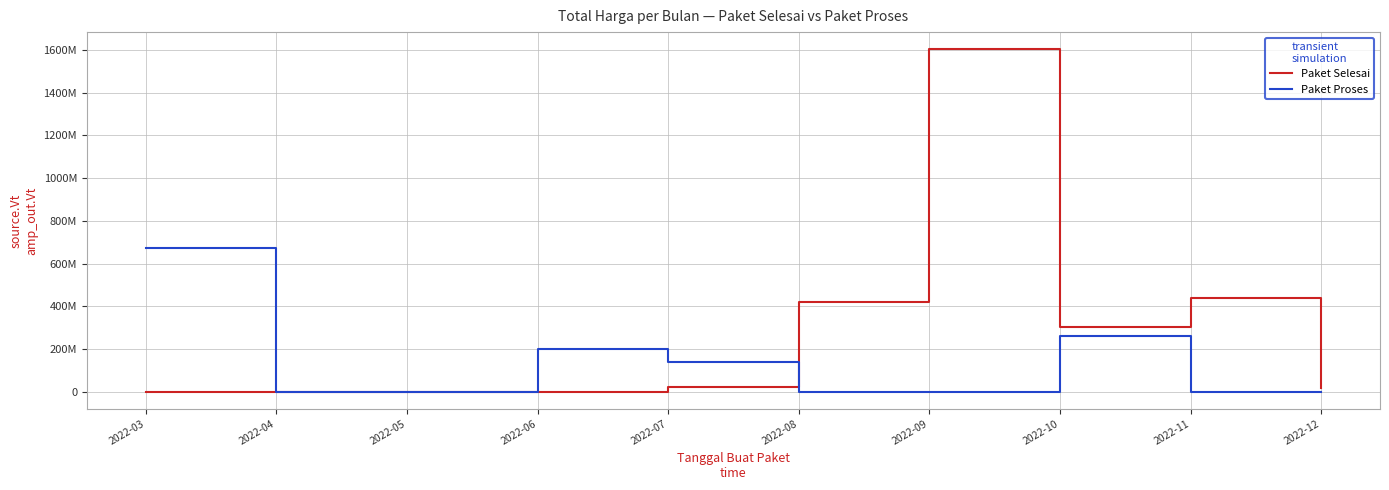

Rank the series by their average value, from highest to lowest.

Paket Selesai, Paket Proses